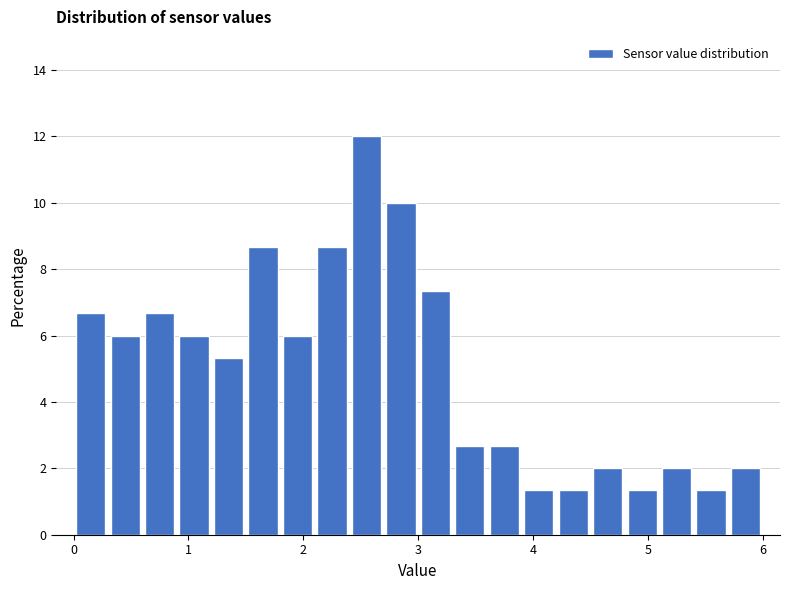

Read against the x-axis, roughly where is the centre of the tallest bar?

2.6